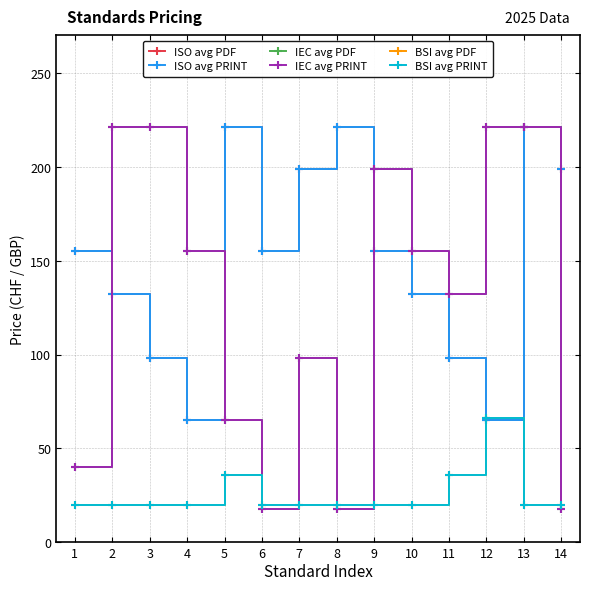

Reading left to right, list all the values displayed in this chart.

ISO avg PDF: 155	132	98	65	221	155	199	221	155	132	98	65	221	199
ISO avg PRINT: 155	132	98	65	221	155	199	221	155	132	98	65	221	199
IEC avg PDF: 40	221	221	155	65	18	98	18	199	155	132	221	221	18
IEC avg PRINT: 40	221	221	155	65	18	98	18	199	155	132	221	221	18
BSI avg PDF: 20	20	20	20	36	20	20	20	20	20	36	66	20	20
BSI avg PRINT: 20	20	20	20	36	20	20	20	20	20	36	66	20	20